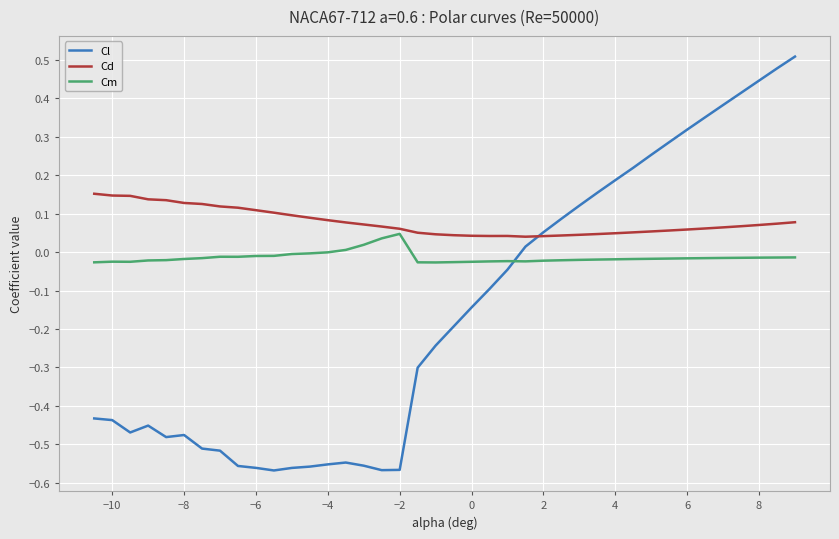

How many intersections are there between Cm and Cl?

1